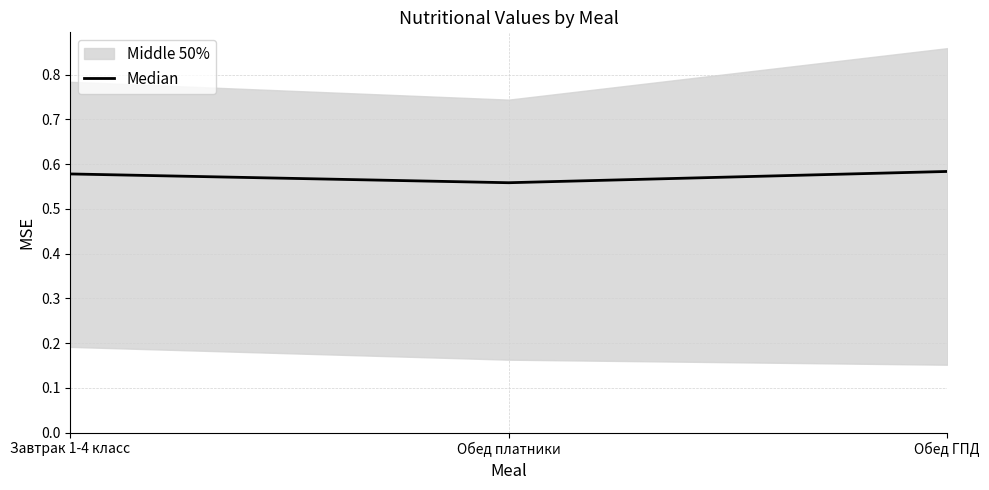

What is the maximum value shown in the chart?

0.6